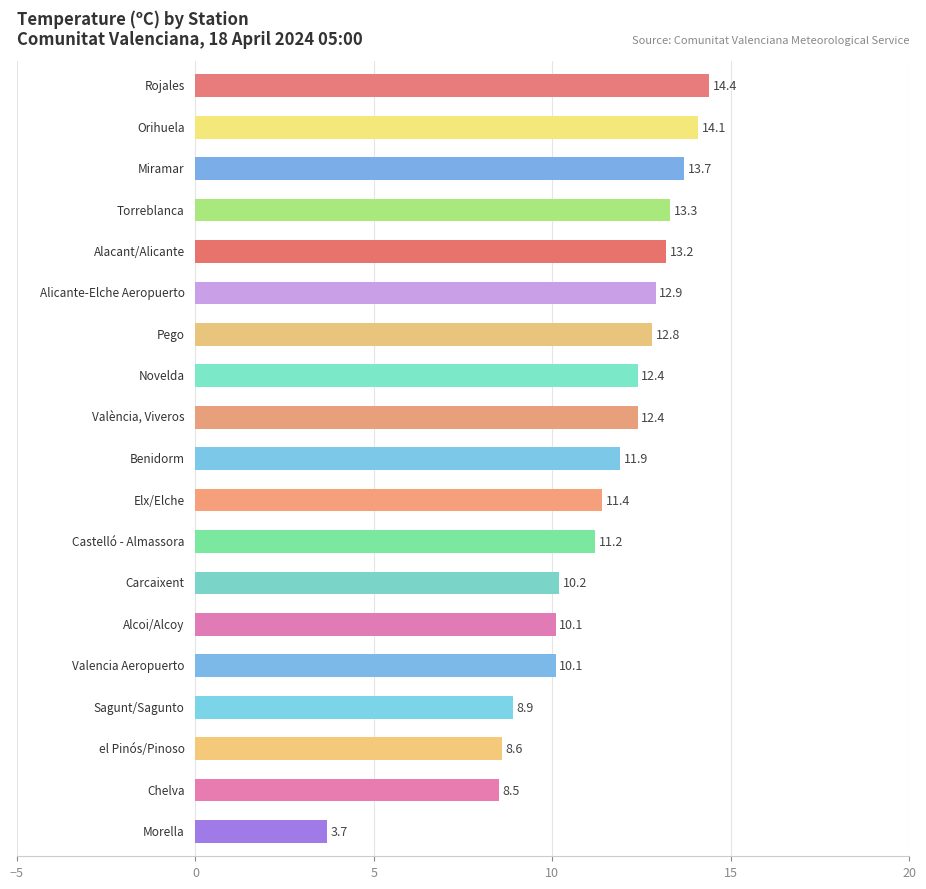

What is the value of the 8th bar from the top?

12.4